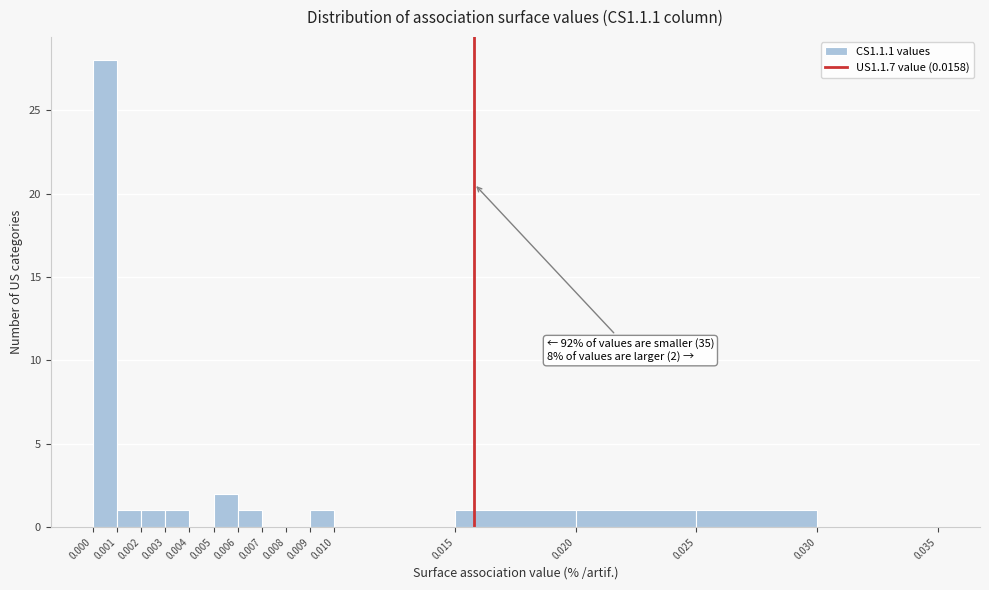

Which range on the x-axis has the tallest bar?

0.000 to 0.001